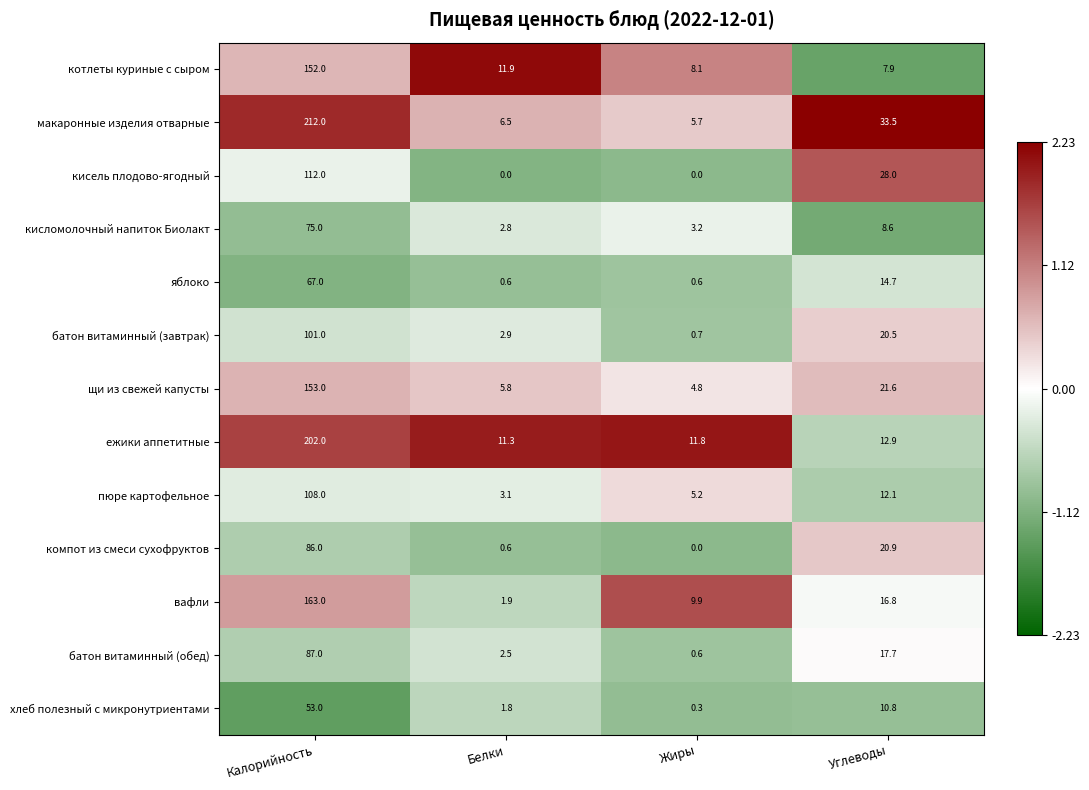

What is the difference between the яблоко values at Калорийность and Белки?

66.4